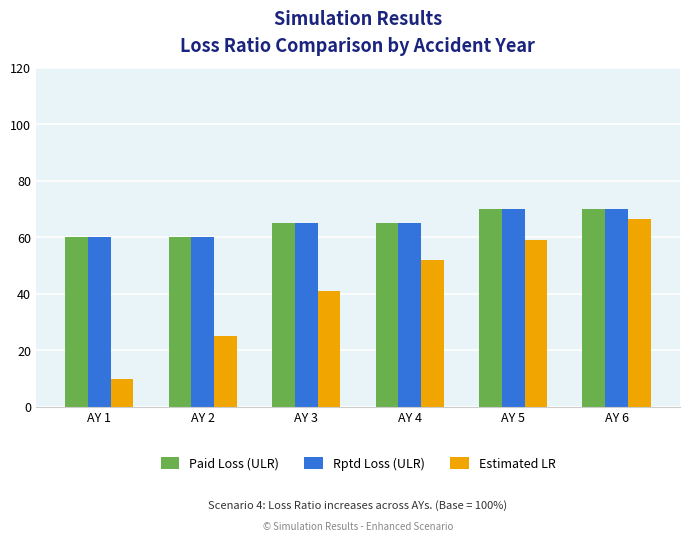

What is the sum of the Rptd Loss (ULR) values at AY 5 and AY 1?

130.0